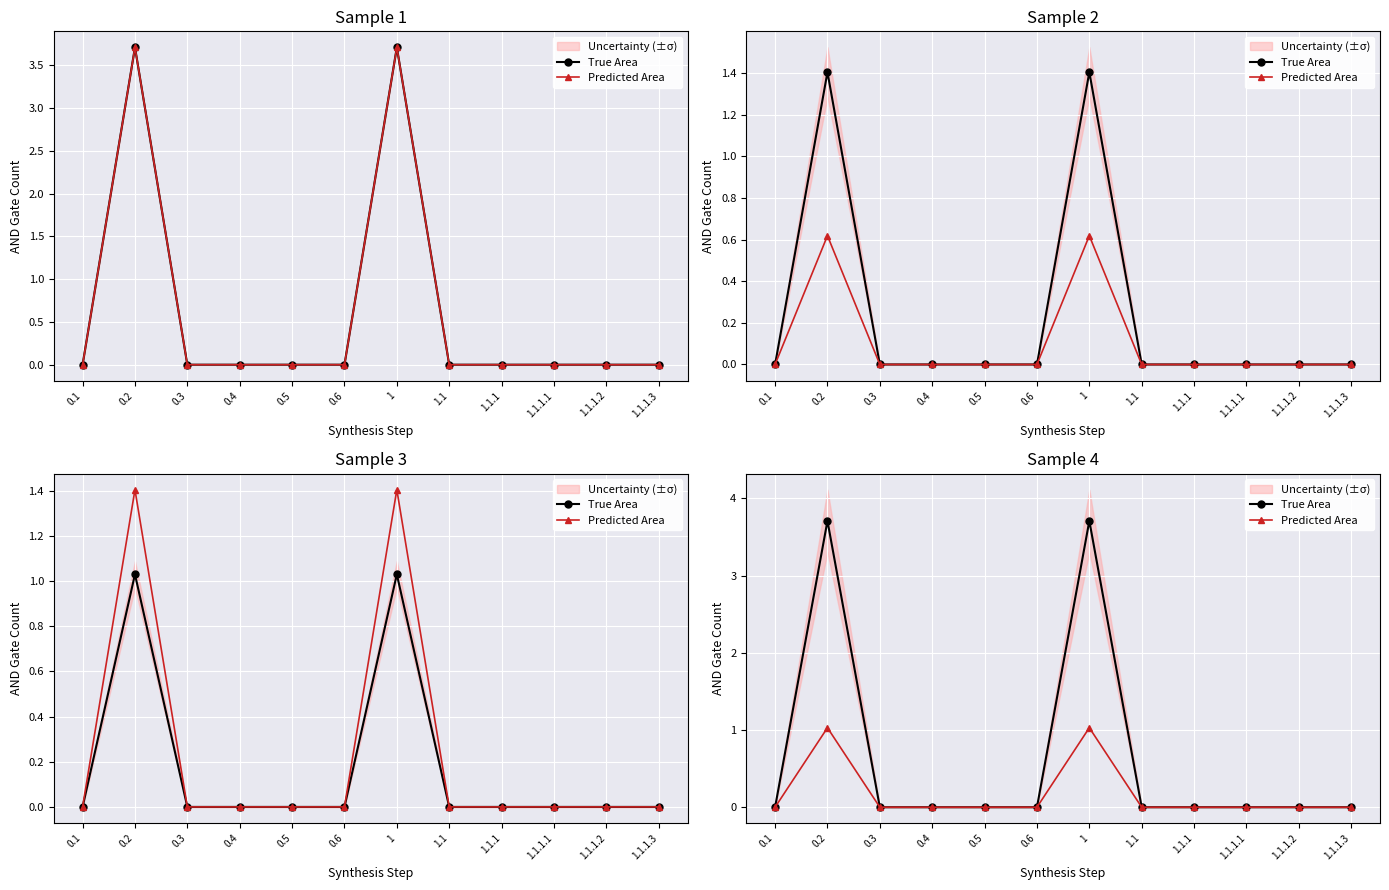

How many lines are shown in the chart?

2